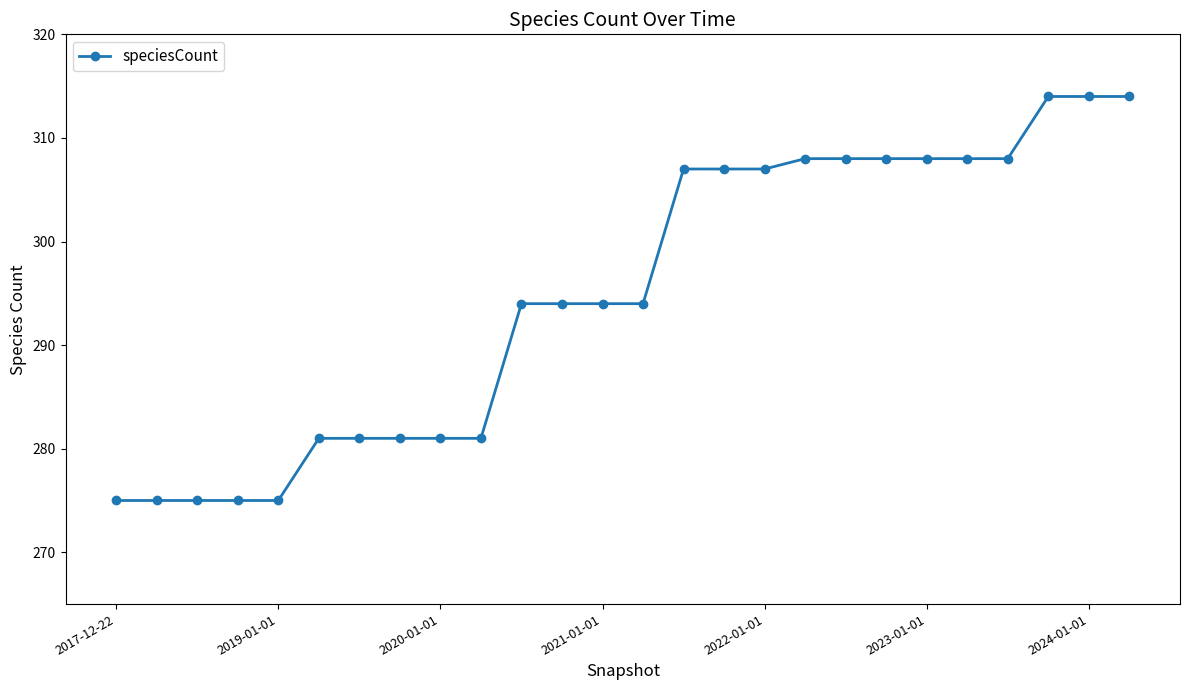

What is the maximum value shown in the chart?

314